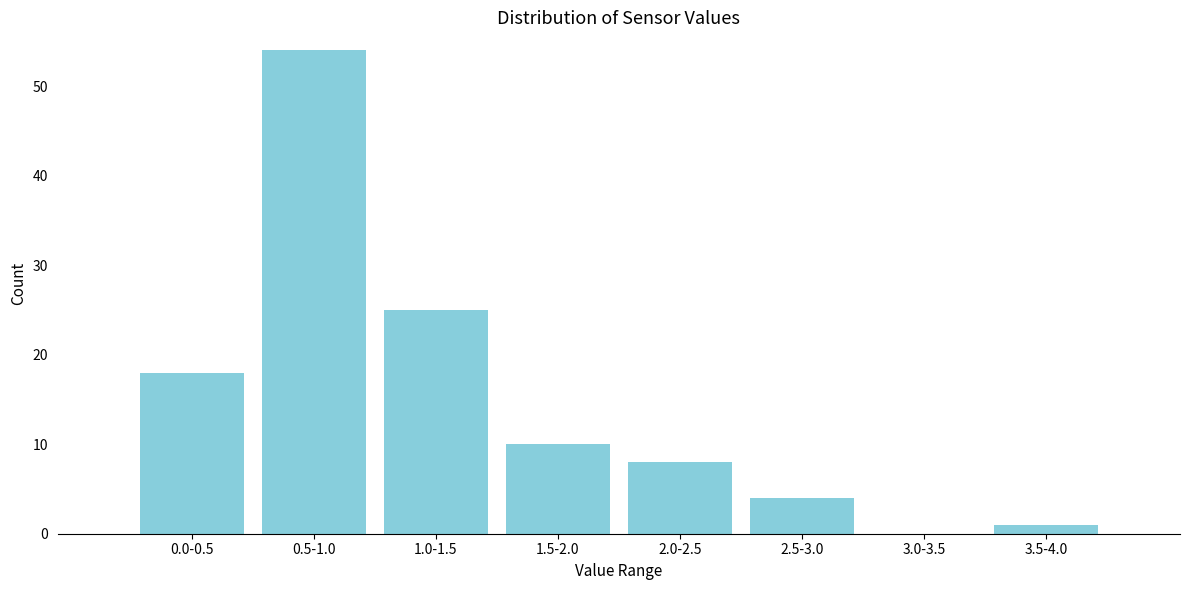

Reading left to right, what are all the values shown in this chart?

0.0-0.5=18	0.5-1.0=54	1.0-1.5=25	1.5-2.0=10	2.0-2.5=8	2.5-3.0=4	3.0-3.5=0	3.5-4.0=1